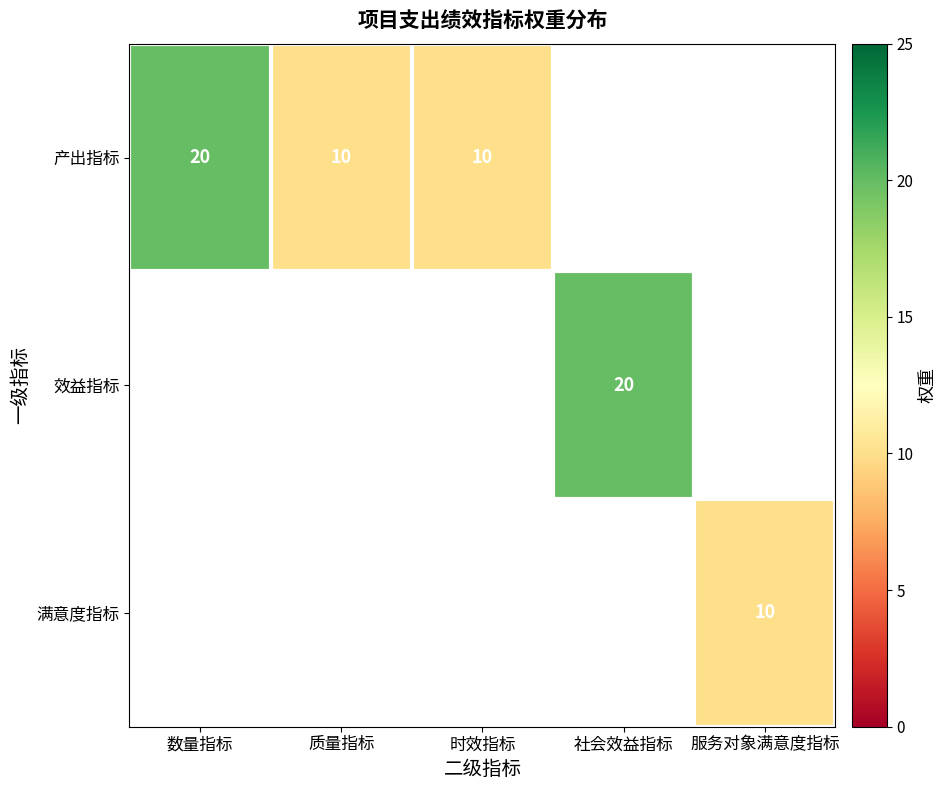

Count the number of data series in this chart.

3